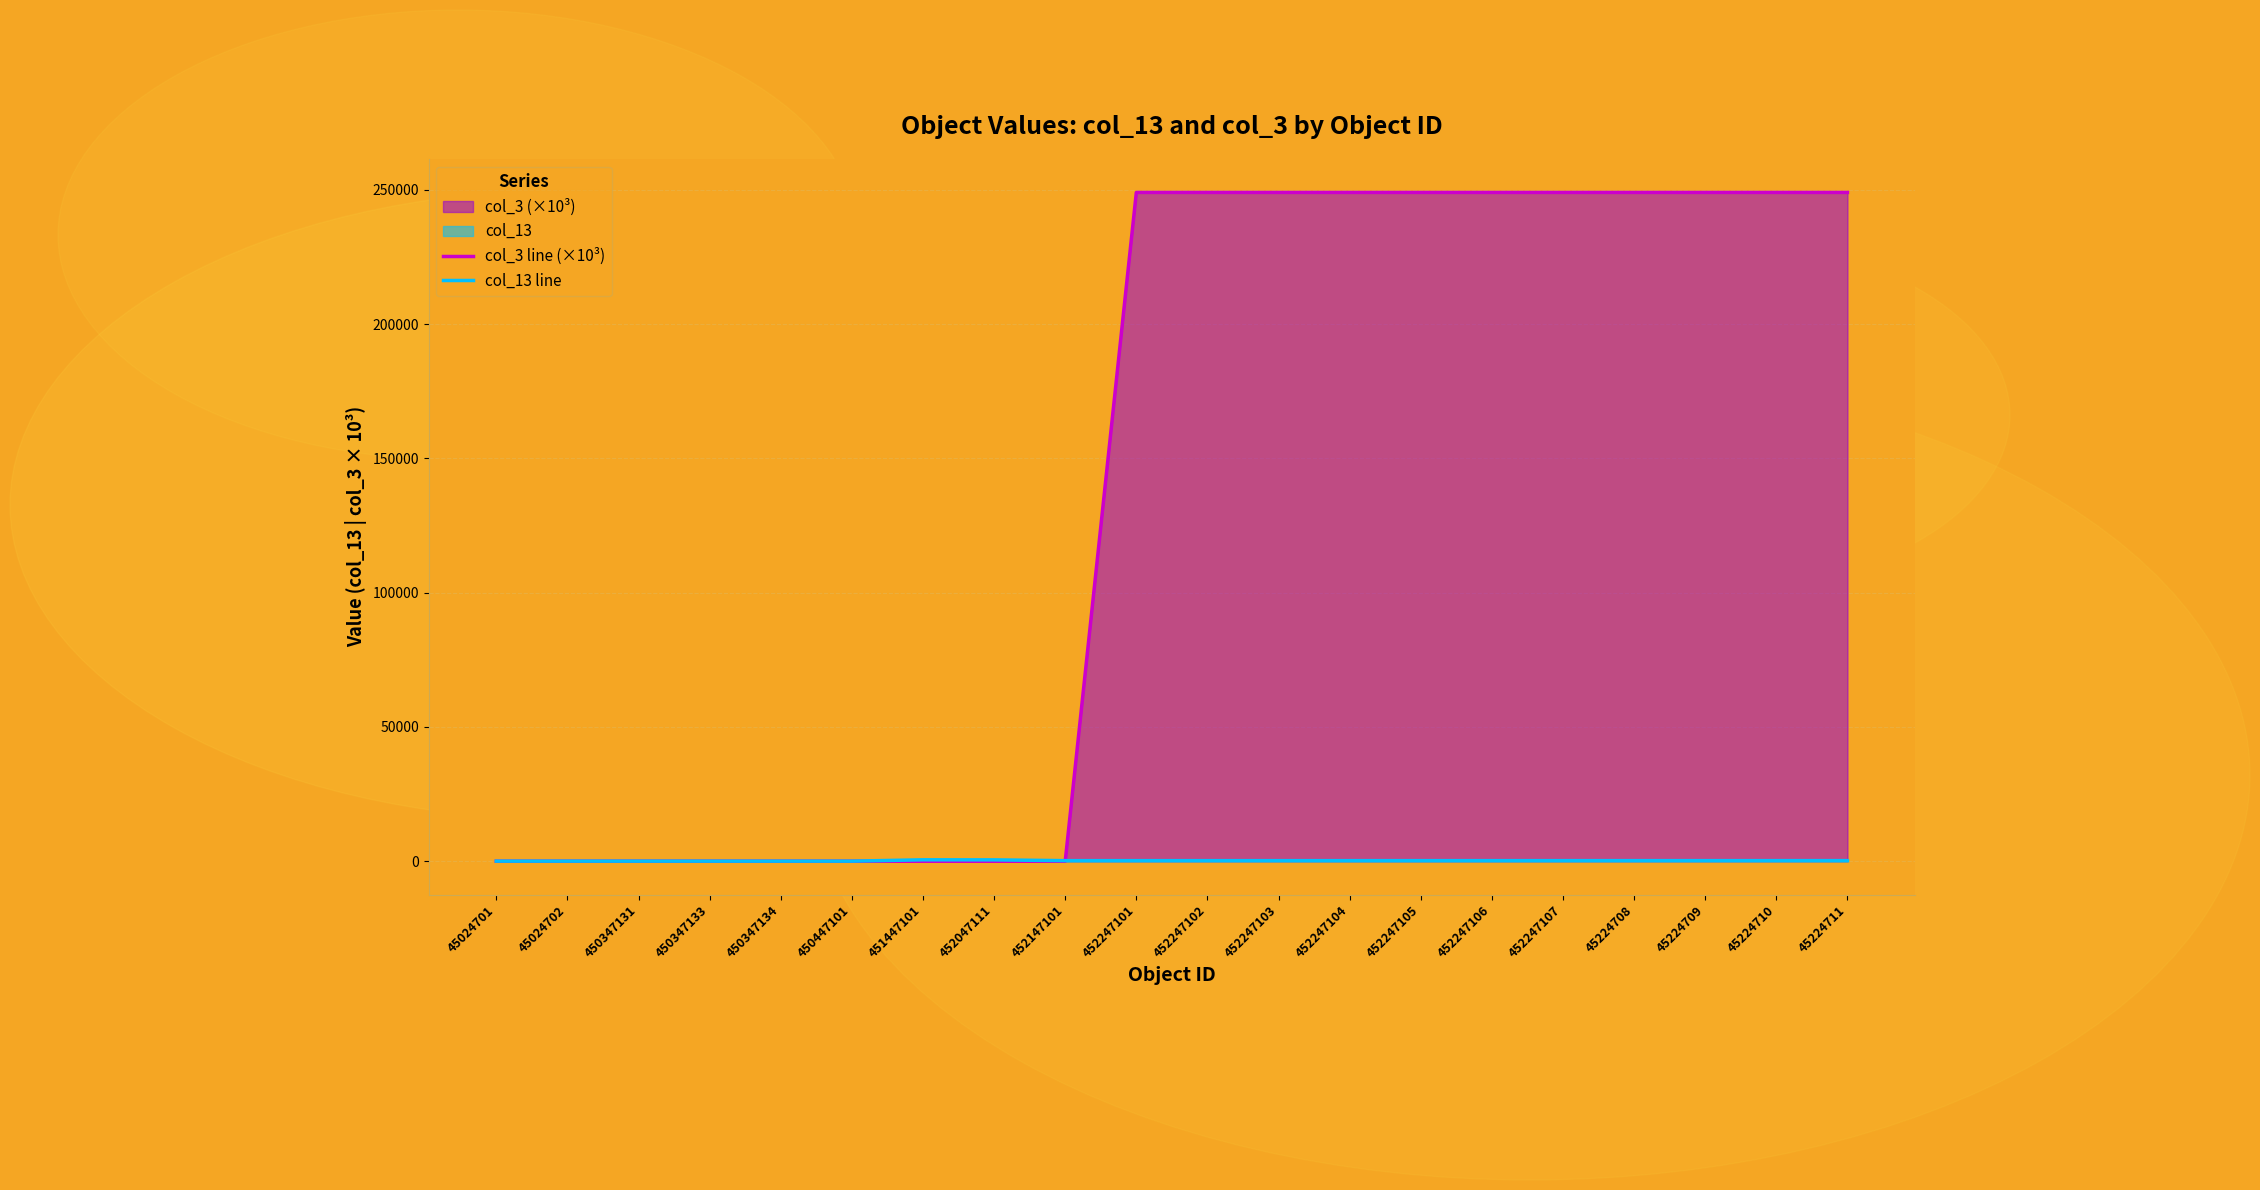

Is it true that col_3 line (×10³) equals 68631.3 at 452247102?

False